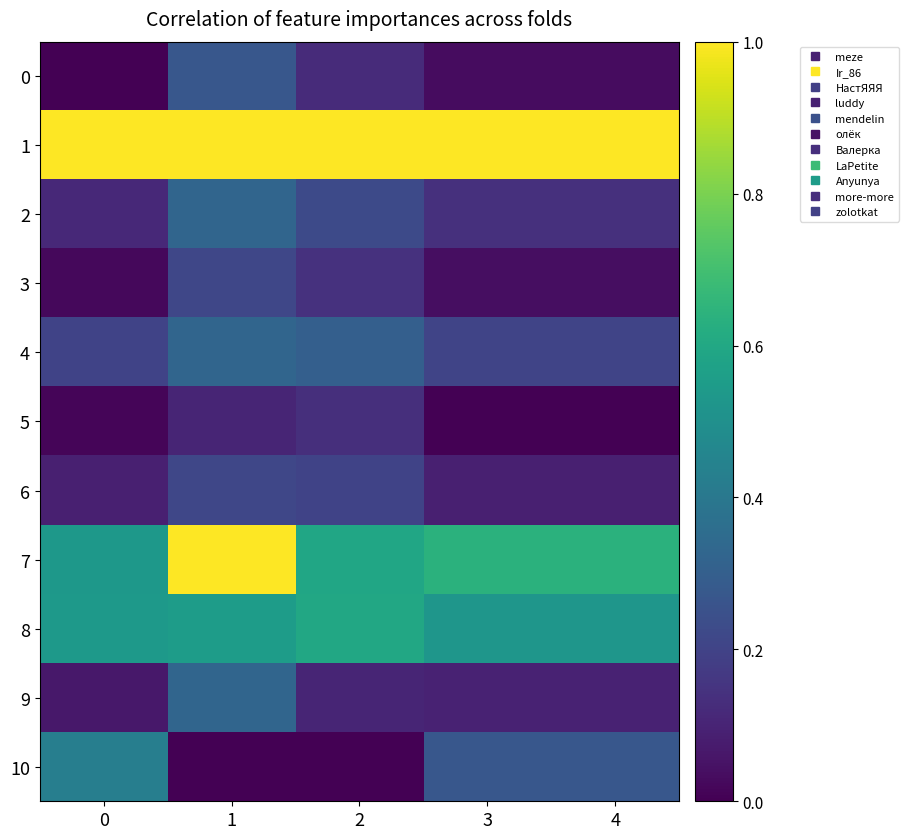

What is the spread (max minus min) of values at 1?

1.0